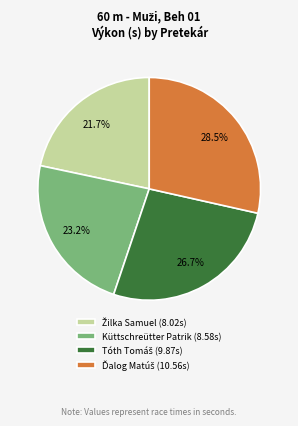

What portion of the pie excludes Küttschreütter Patrik (8.58s)?

76.8%